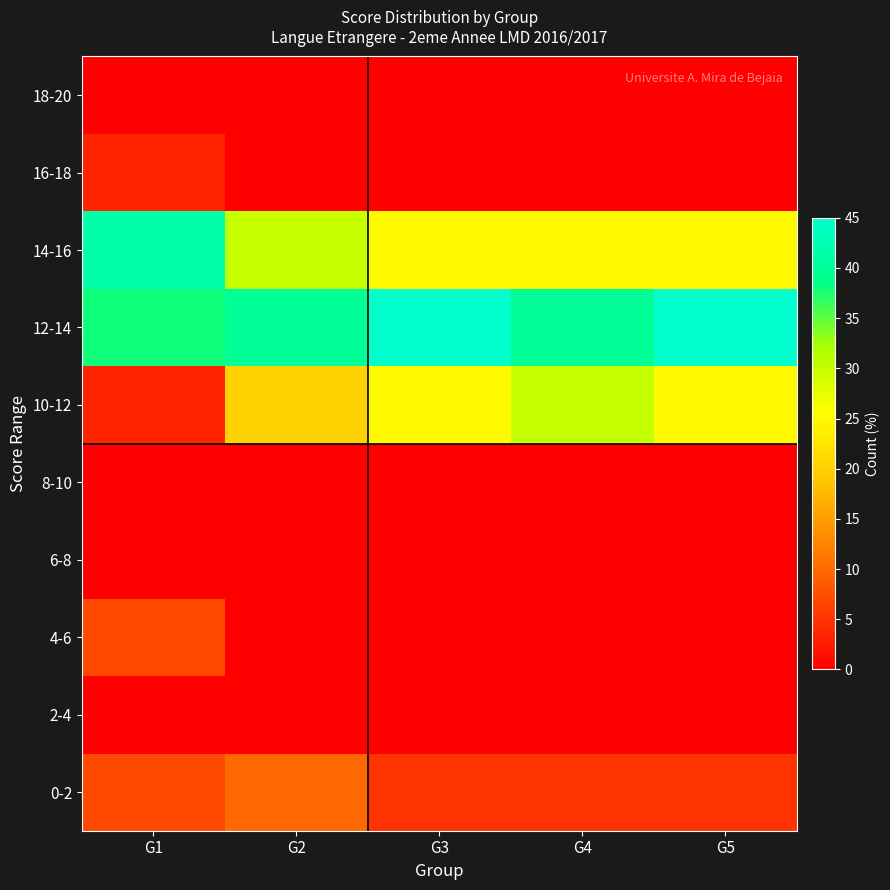

List the series in order of their peak value, lowest first.

2-4, 6-8, 8-10, 18-20, 16-18, 4-6, 0-2, 10-12, 14-16, 12-14